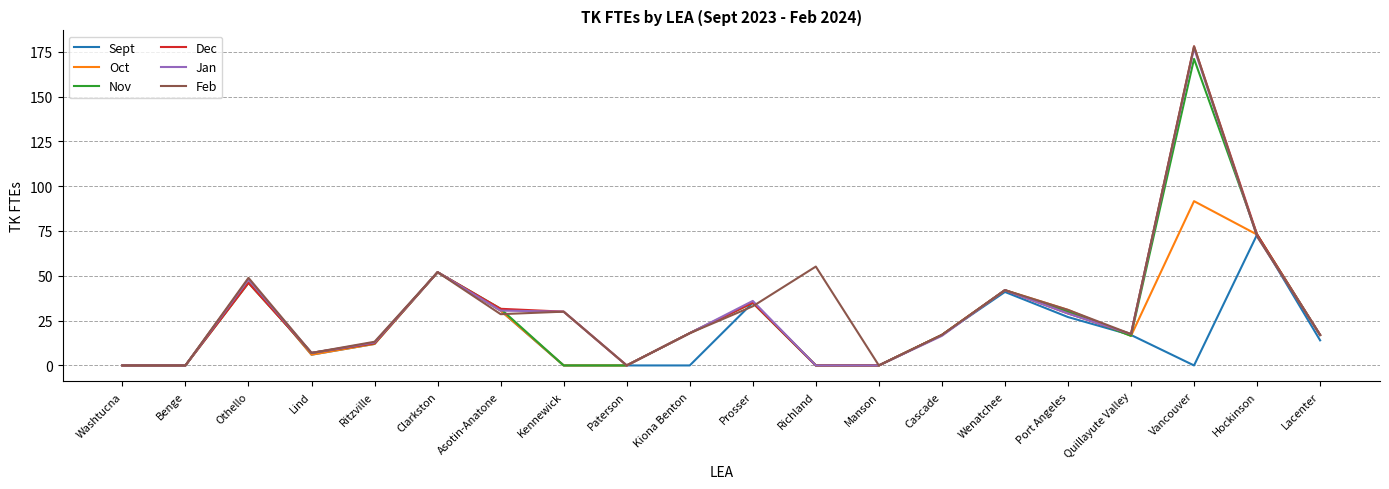

What are all the series names shown in the legend?

Sept, Oct, Nov, Dec, Jan, Feb